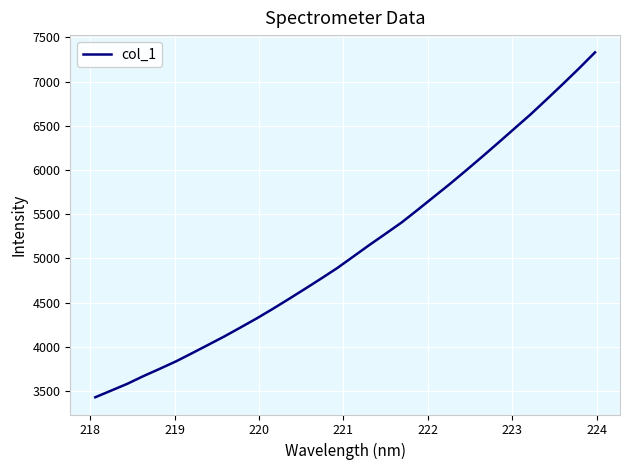

What is the minimum value shown in the chart?

3428.0